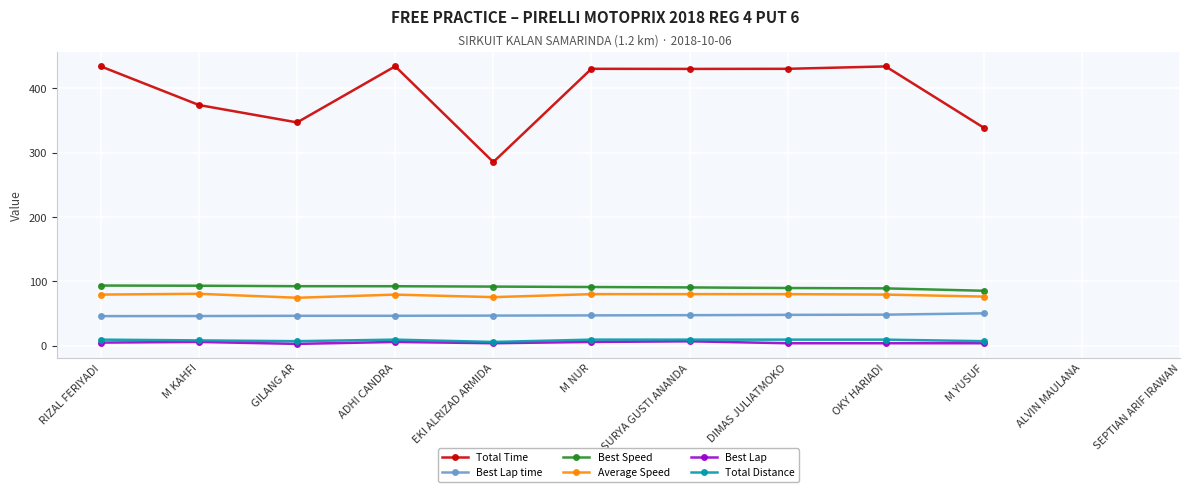

List the series in order of their peak value, lowest first.

Best Lap, Total Distance, Best Lap time, Average Speed, Best Speed, Total Time